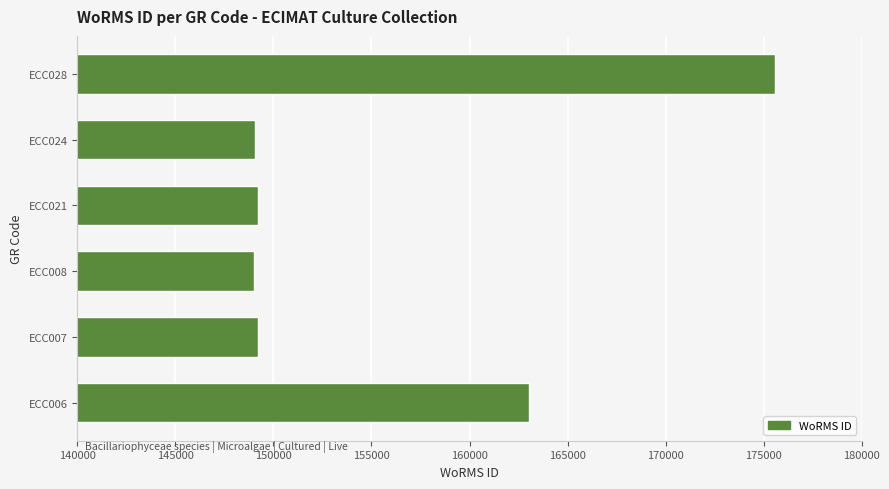

How many distinct data groups are displayed?

1